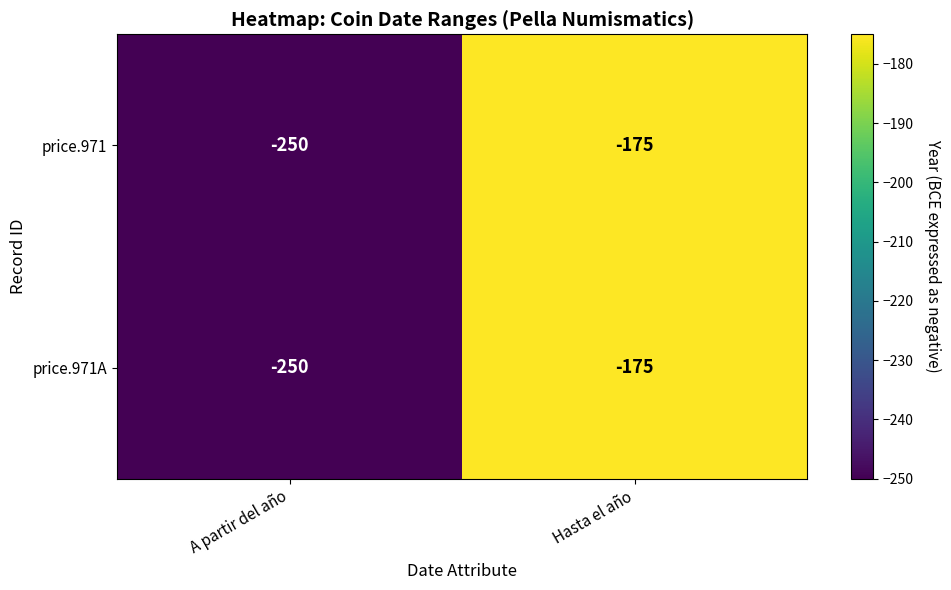

True or false: price.971 has a value of -73 at A partir del año.

False